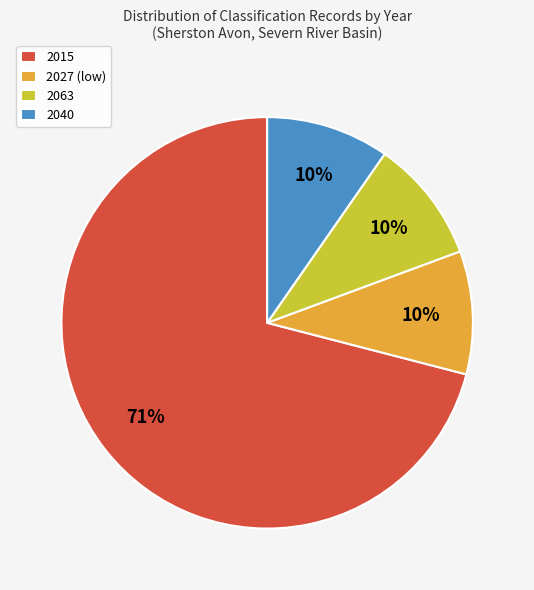

To the nearest percent, what portion does 2027 (low) represent?

10%